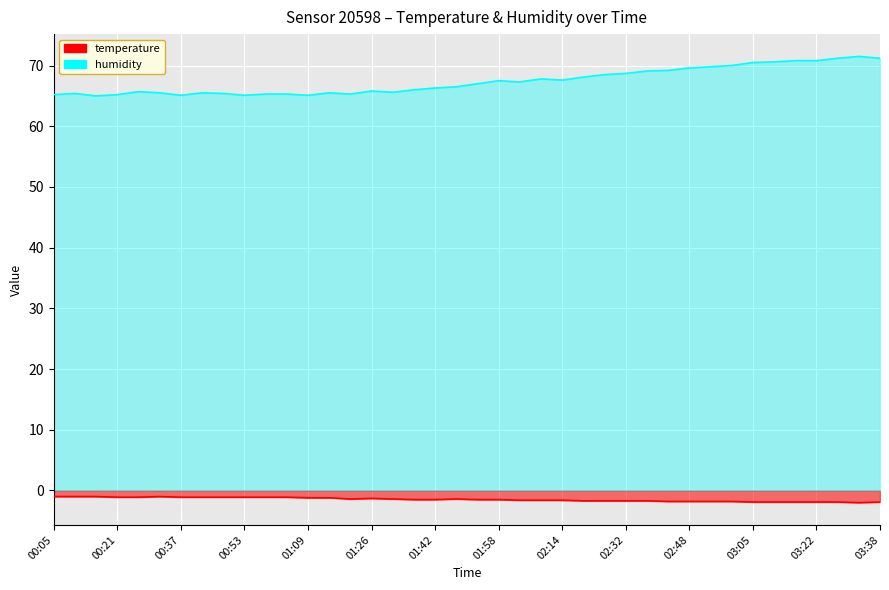

How many distinct data groups are displayed?

2